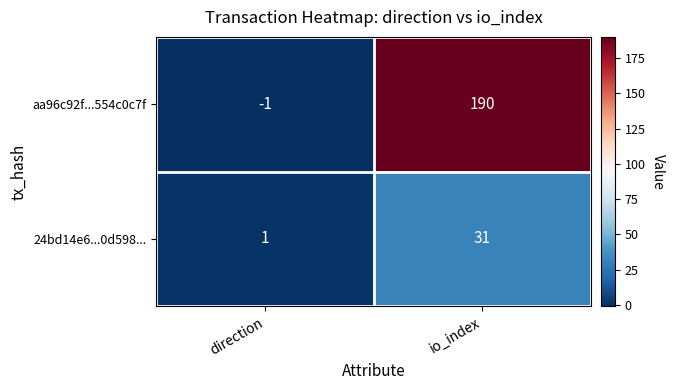

Which label corresponds to the largest value in the chart?

io_index